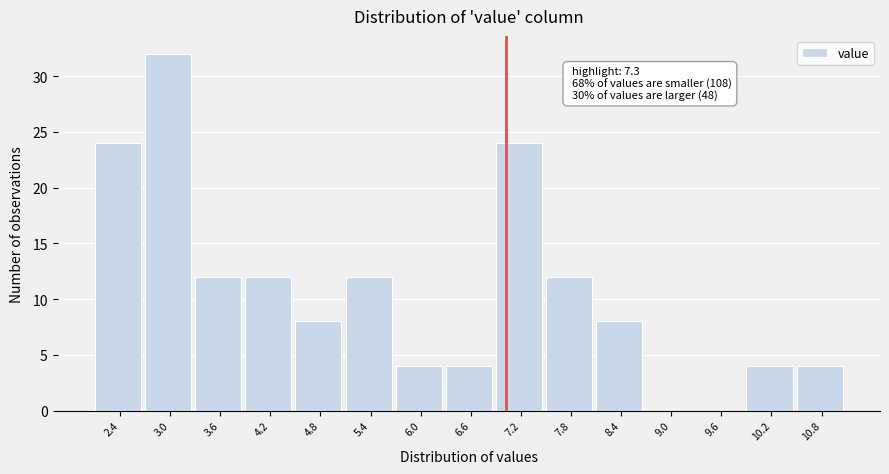

Reading right to left, transcribe all the data shown in this chart.

10.8=4	10.2=4	9.6=0	9.0=0	8.4=8	7.8=12	7.2=24	6.6=4	6.0=4	5.4=12	4.8=8	4.2=12	3.6=12	3.0=32	2.4=24